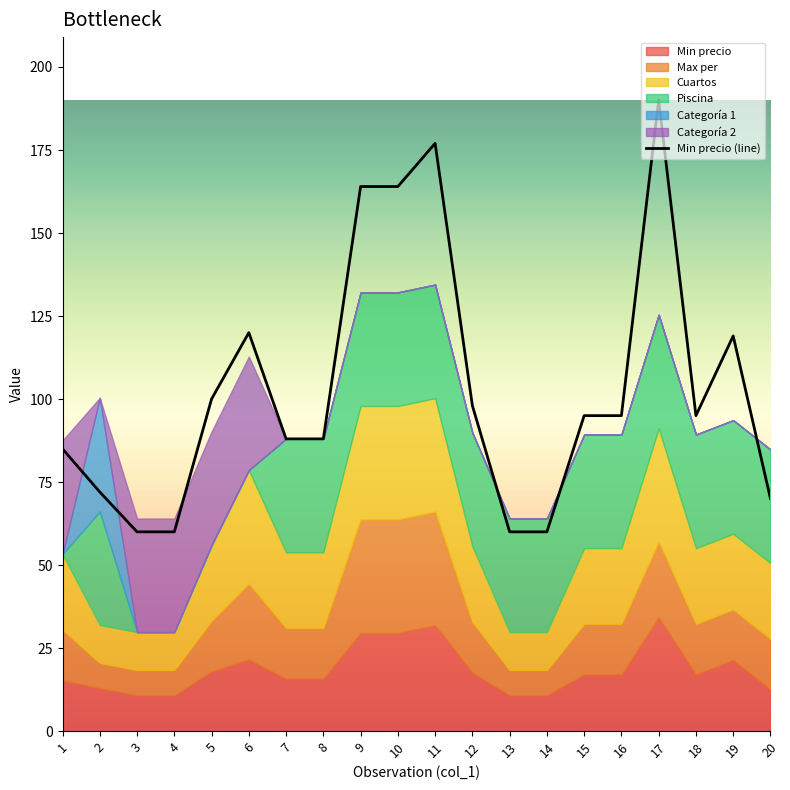

Which category has the highest value across all series?

17